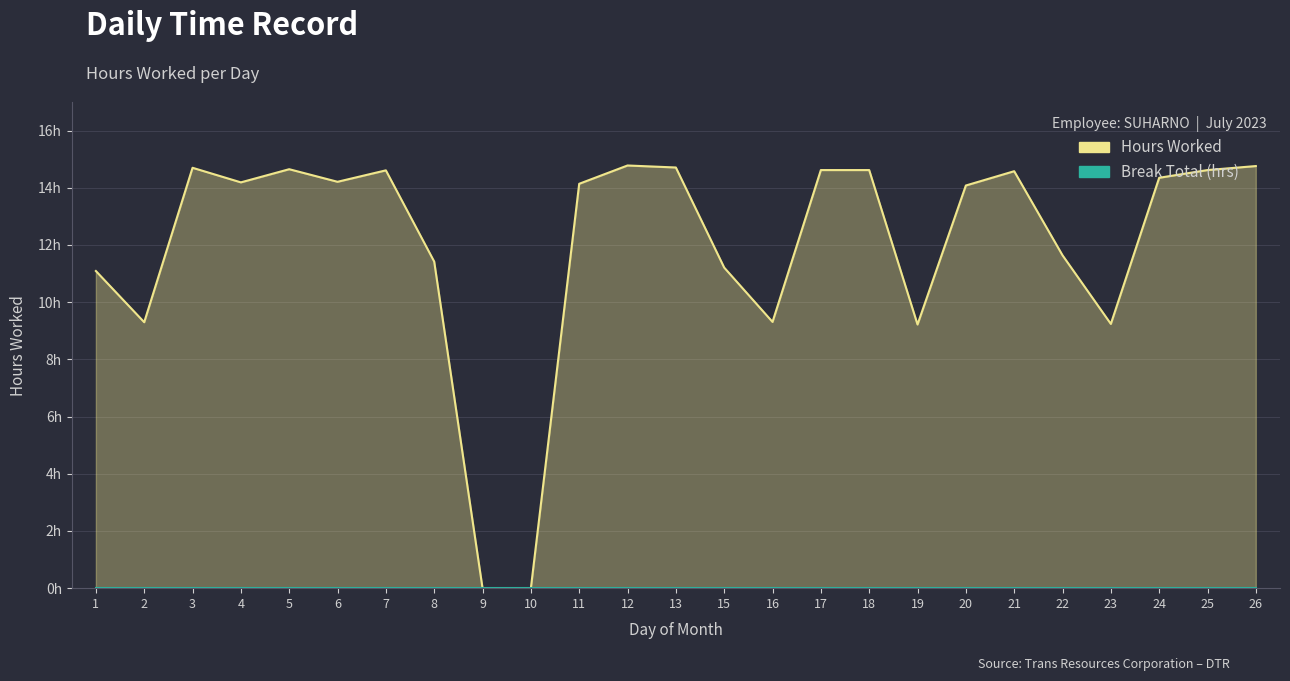

Where does the Hours Worked series first go above 14?

3